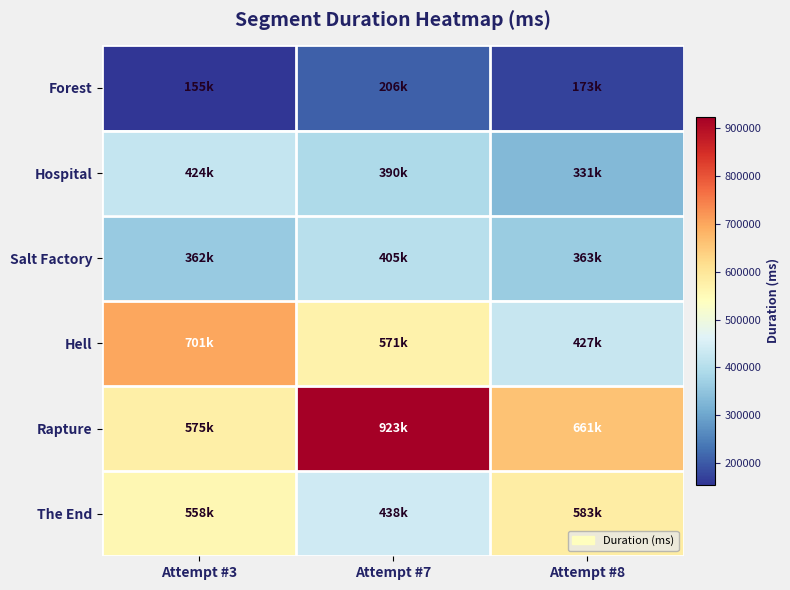

How many series are shown in this chart?

6